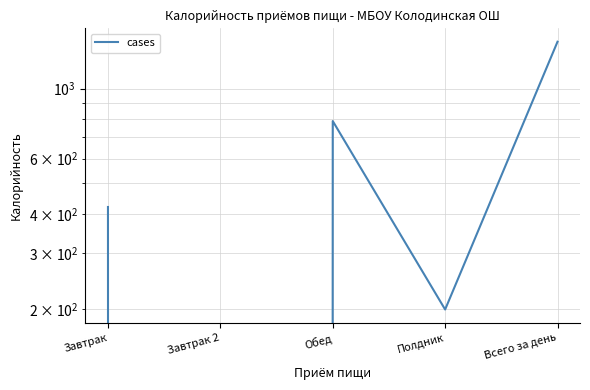

True or false: there are more than 2 points higher than both neighbors.

False